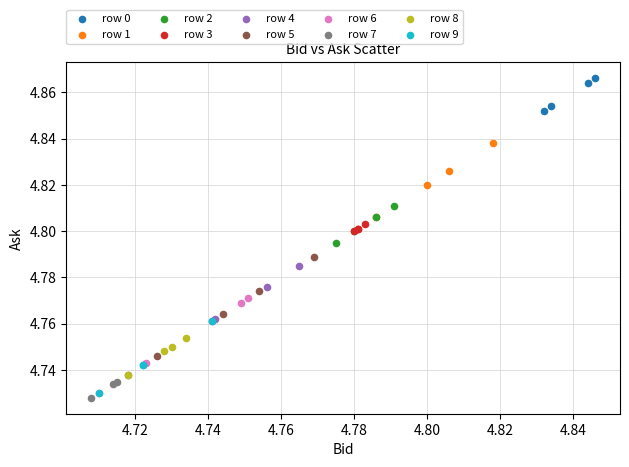

Which series reaches the maximum Y coordinate?

row 0